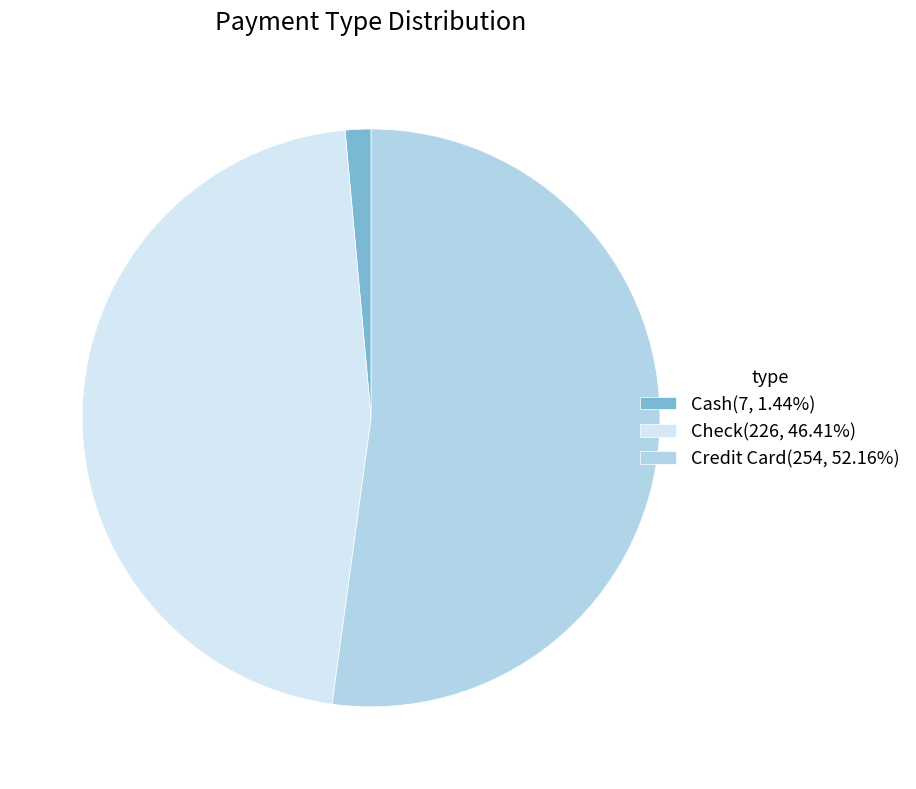

Do Check(226, 46.41%) and Credit Card(254, 52.16%) together represent more than half of the pie?

Yes